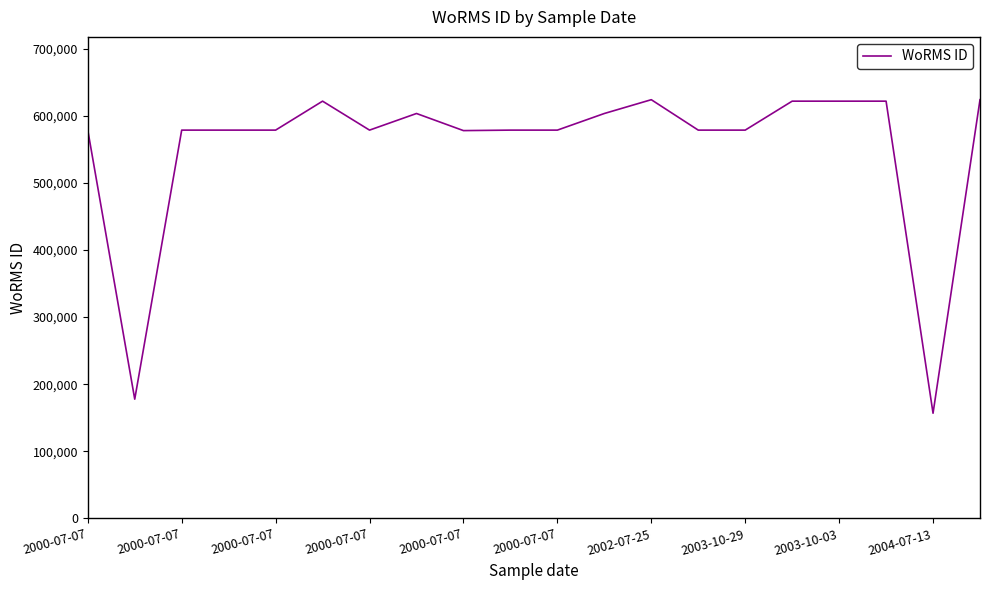

What is the greatest value displayed?

623803